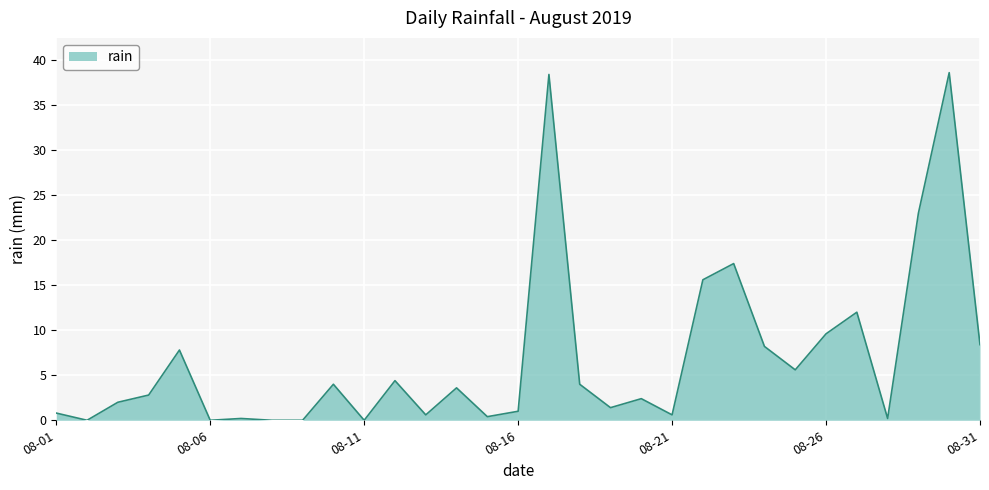

What is the greatest value displayed?

38.6